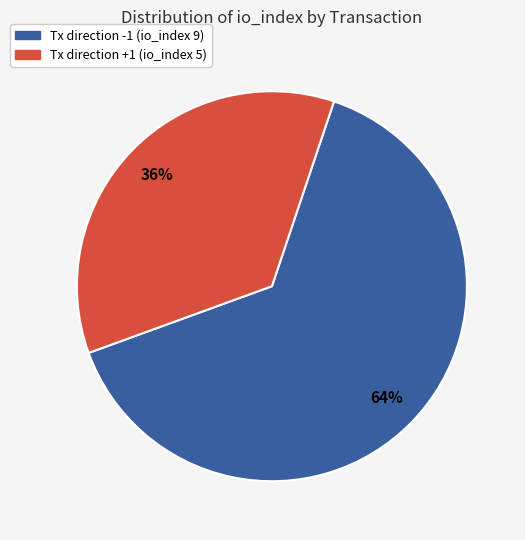

Does any single category account for the majority?

Yes